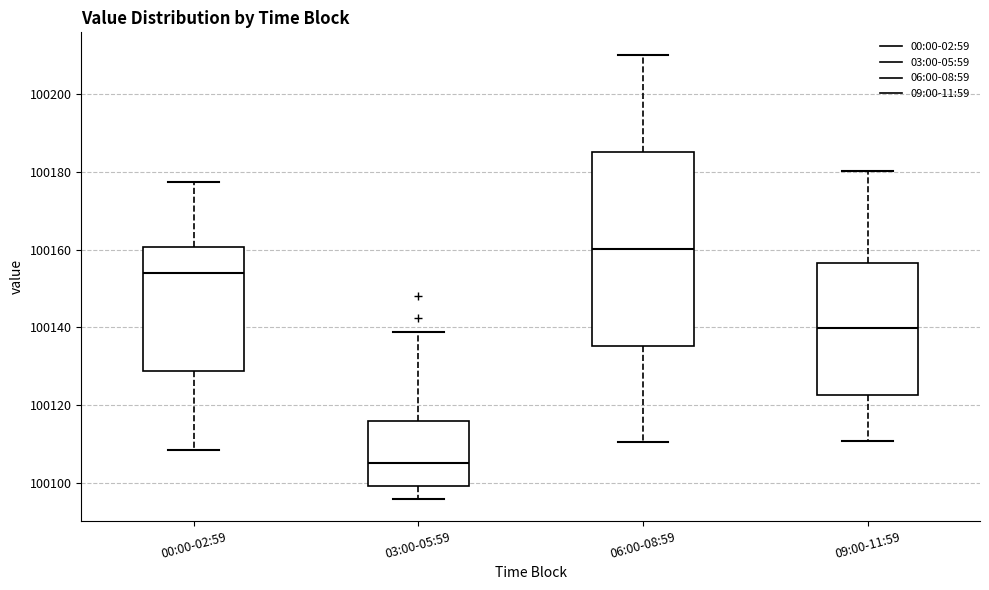

Comparing the boxes themselves (not the whiskers), which one is the tallest?

06:00-08:59